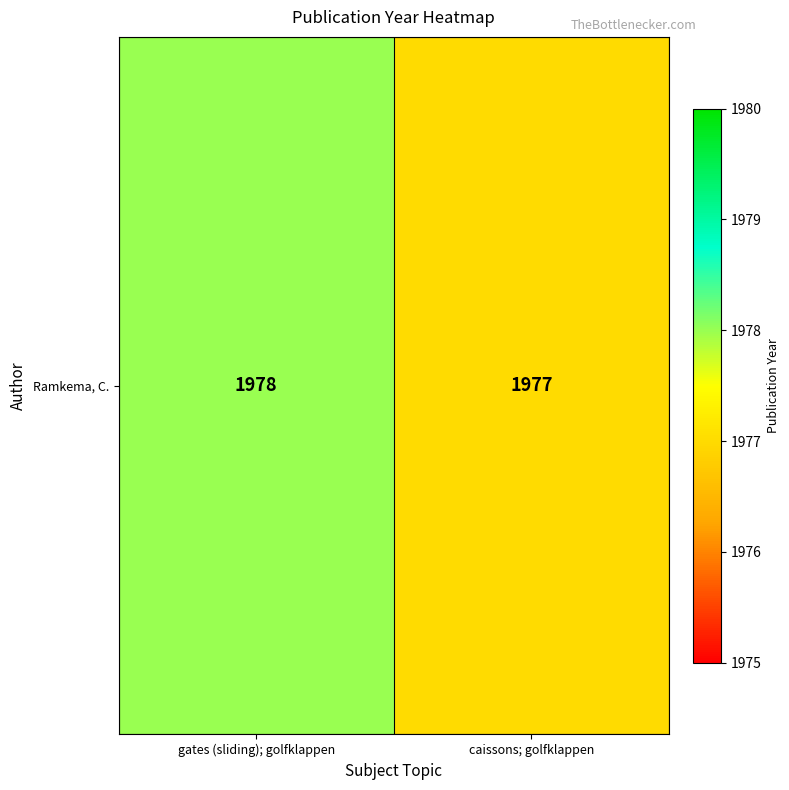

Where is the data nearest to the value 1977?

caissons; golfklappen